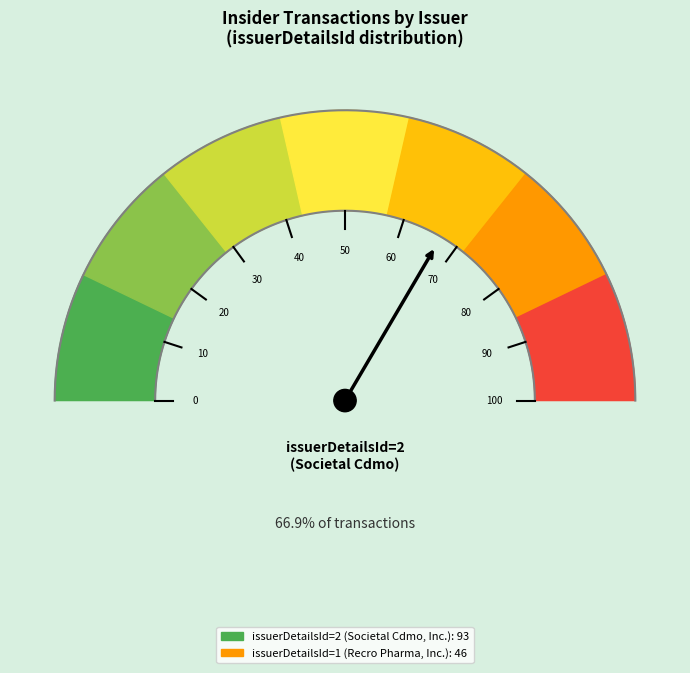

How many segments does this pie chart have?

2